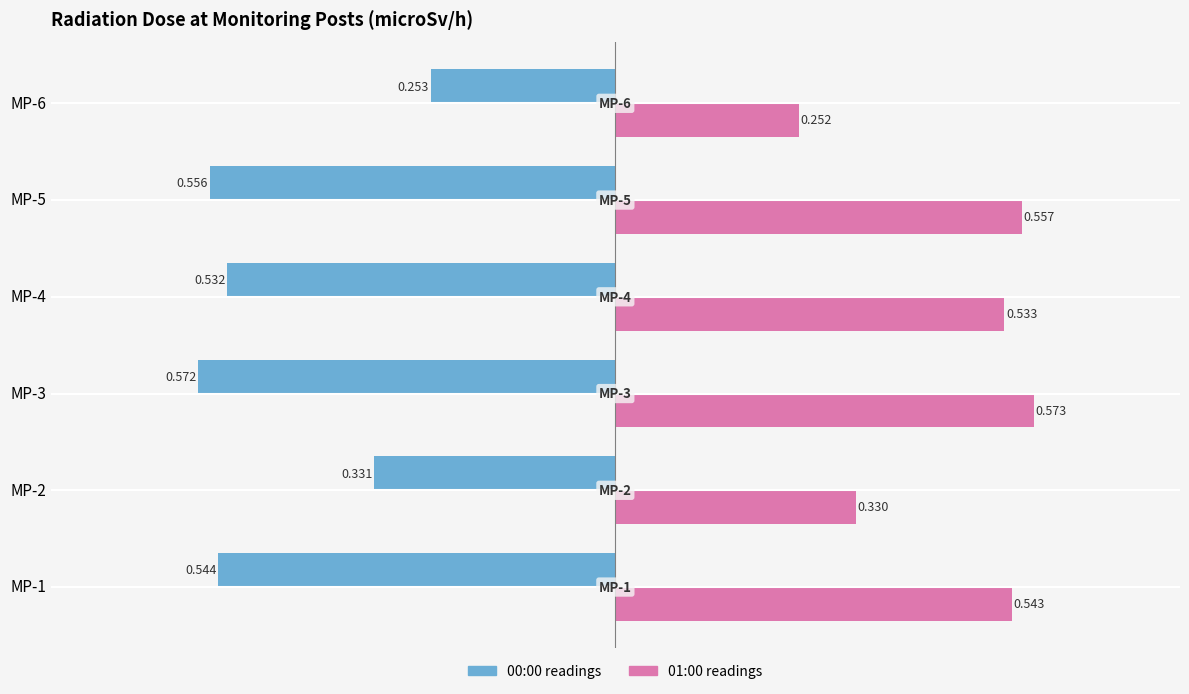

Is the value of 00:00 readings at MP-3 greater than the value of 01:00 readings at MP-4?

No